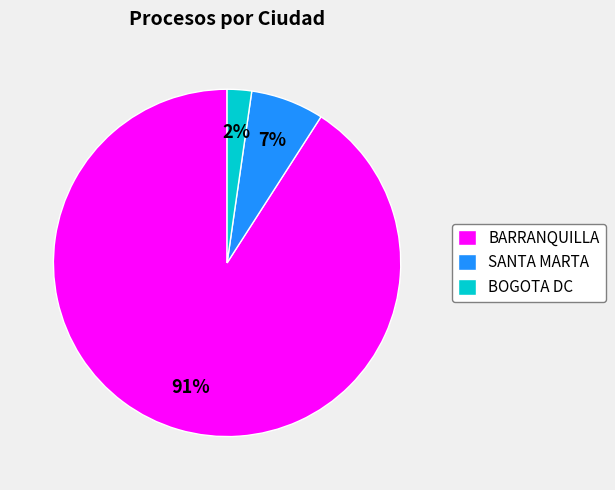

How many slices are in this pie chart?

3